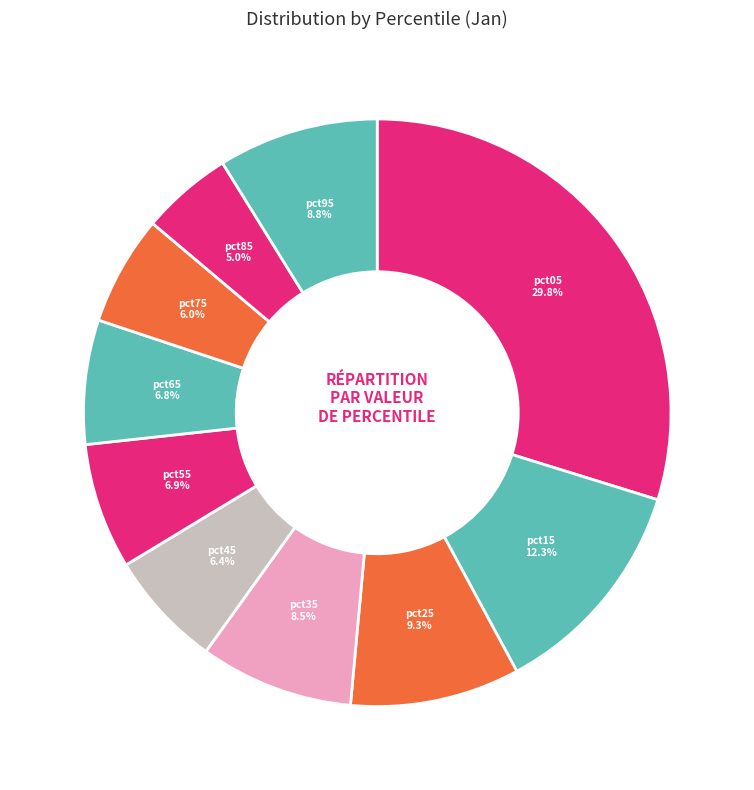

How many slices are in this pie chart?

10